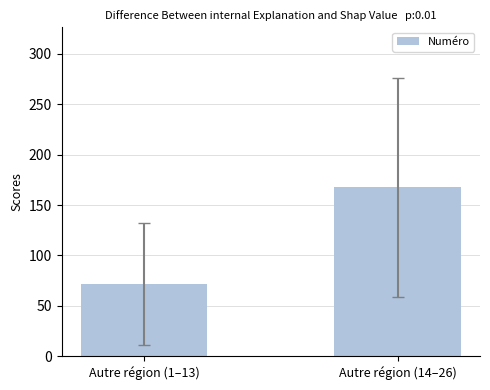

The chart shows a value of 82.7 at Autre région (14–26). True or false?

False